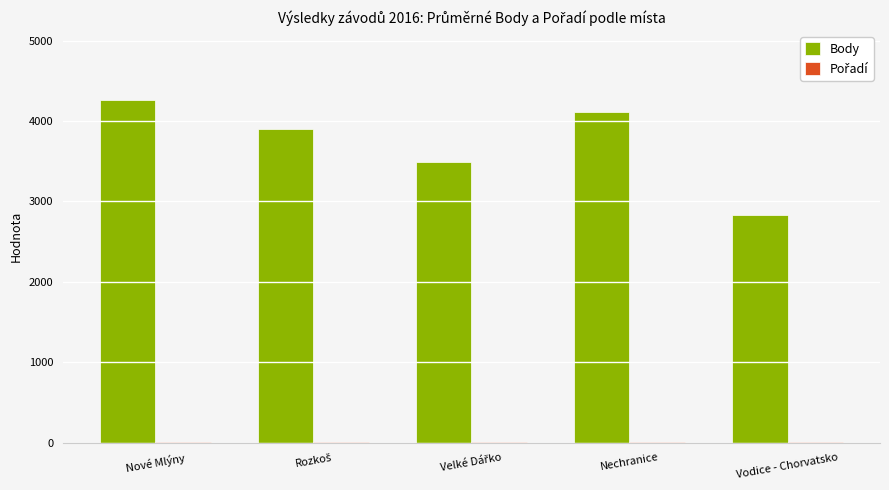

Which series has the widest spread of values?

Body